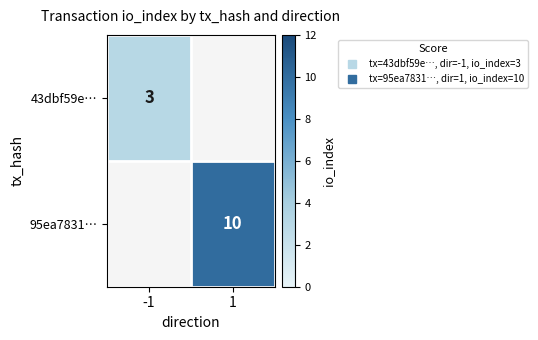

Is the value of 43dbf59e… at -1 greater than the value of 95ea7831… at -1?

No